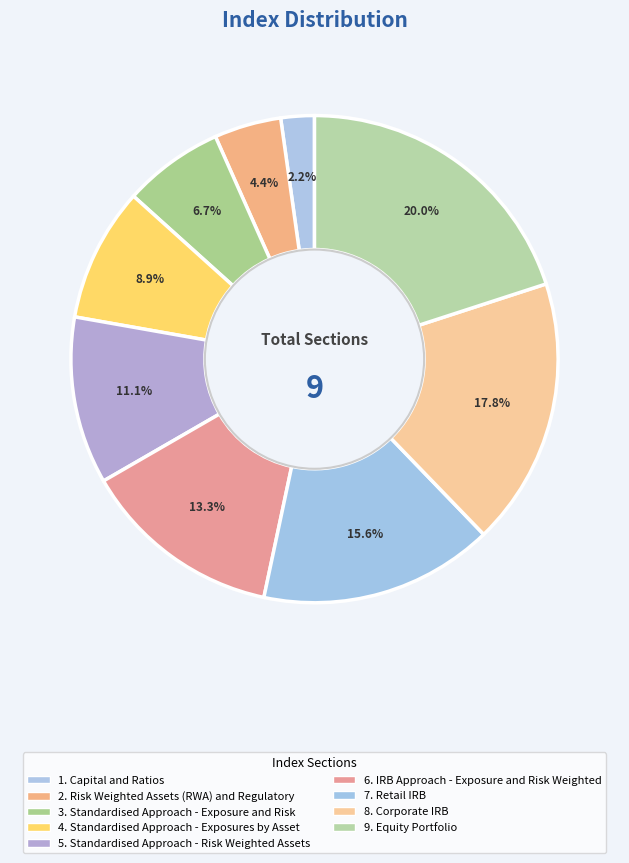

How many segments does this pie chart have?

9